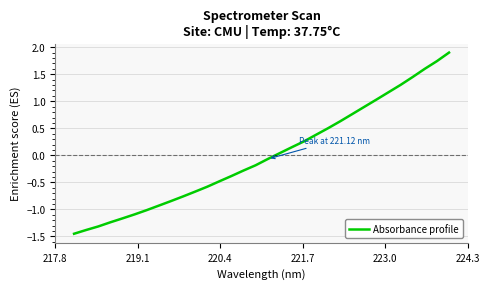

What is the maximum value shown in the chart?

1.9